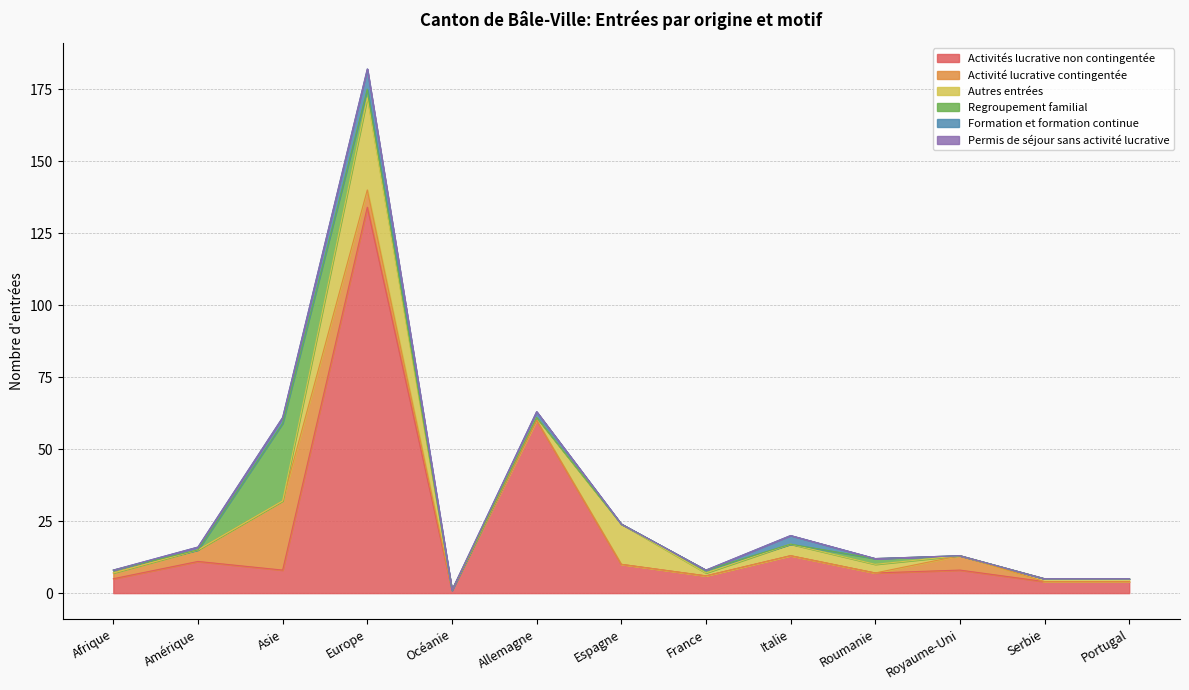

What is the label of the 9th point from the left?

Italie